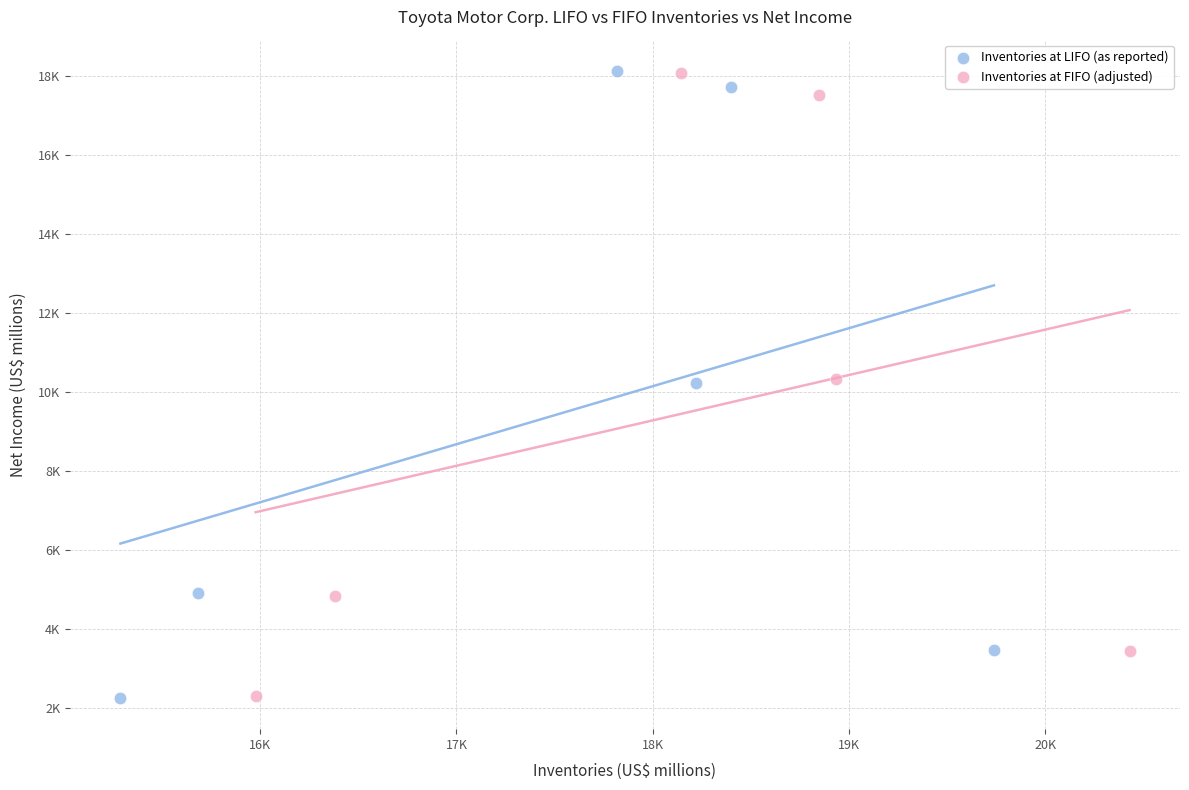

What are all the series names shown in the legend?

Inventories at LIFO (as reported), Inventories at FIFO (adjusted)